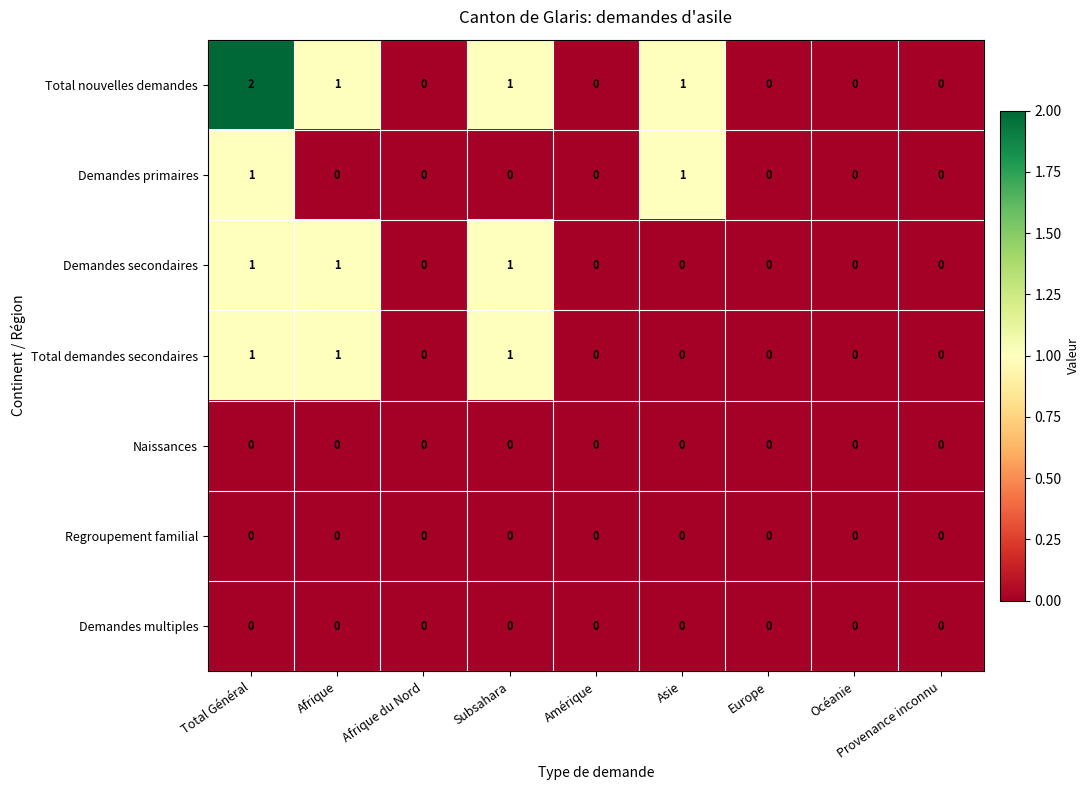

Which label corresponds to the largest value in the chart?

Total Général